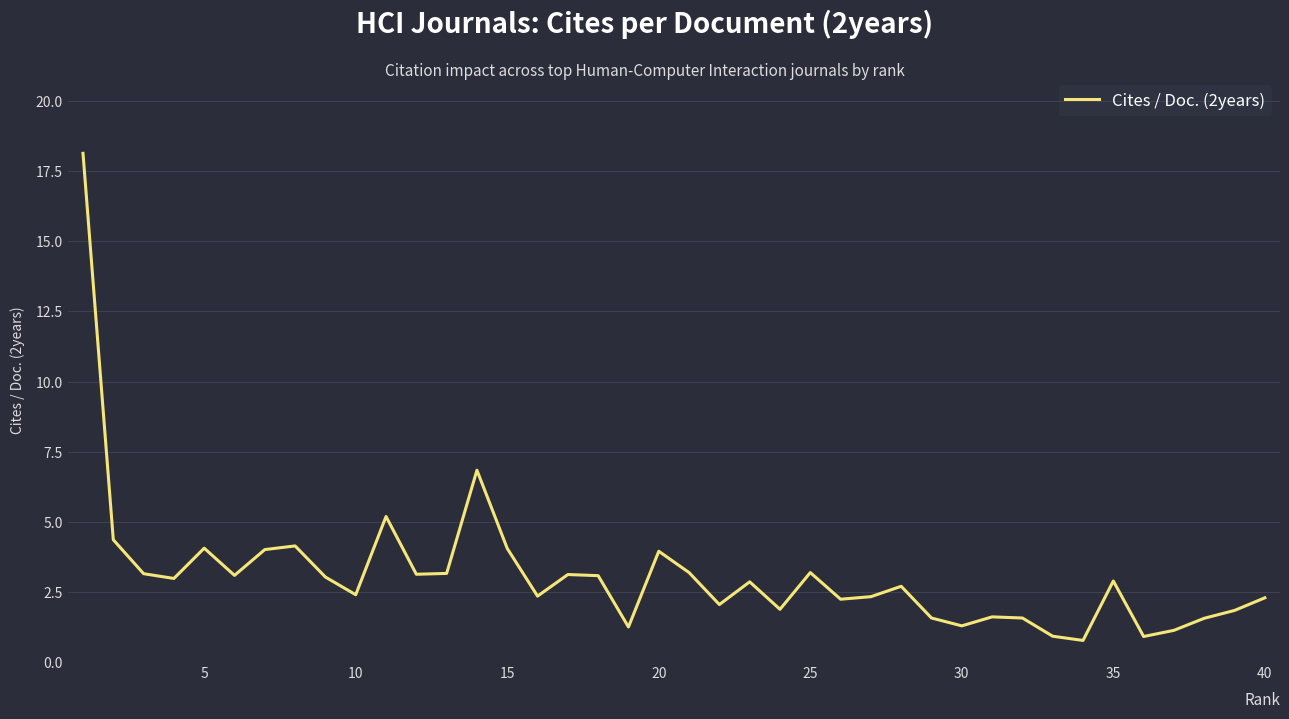

What is the minimum value shown in the chart?

0.8